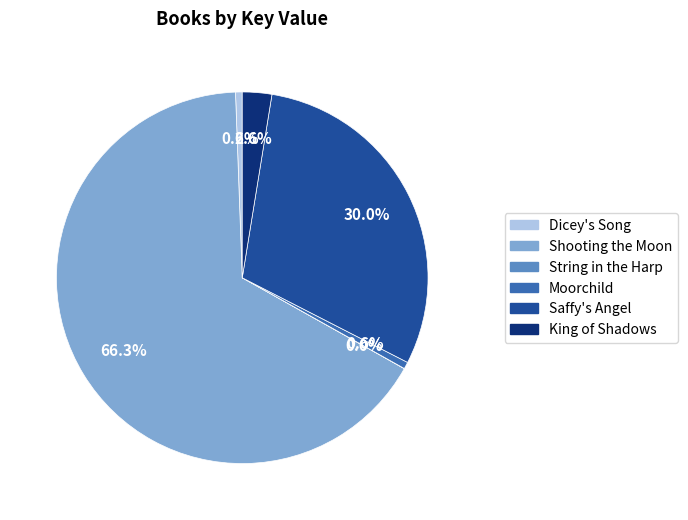

Which slice is the largest?

Shooting the Moon